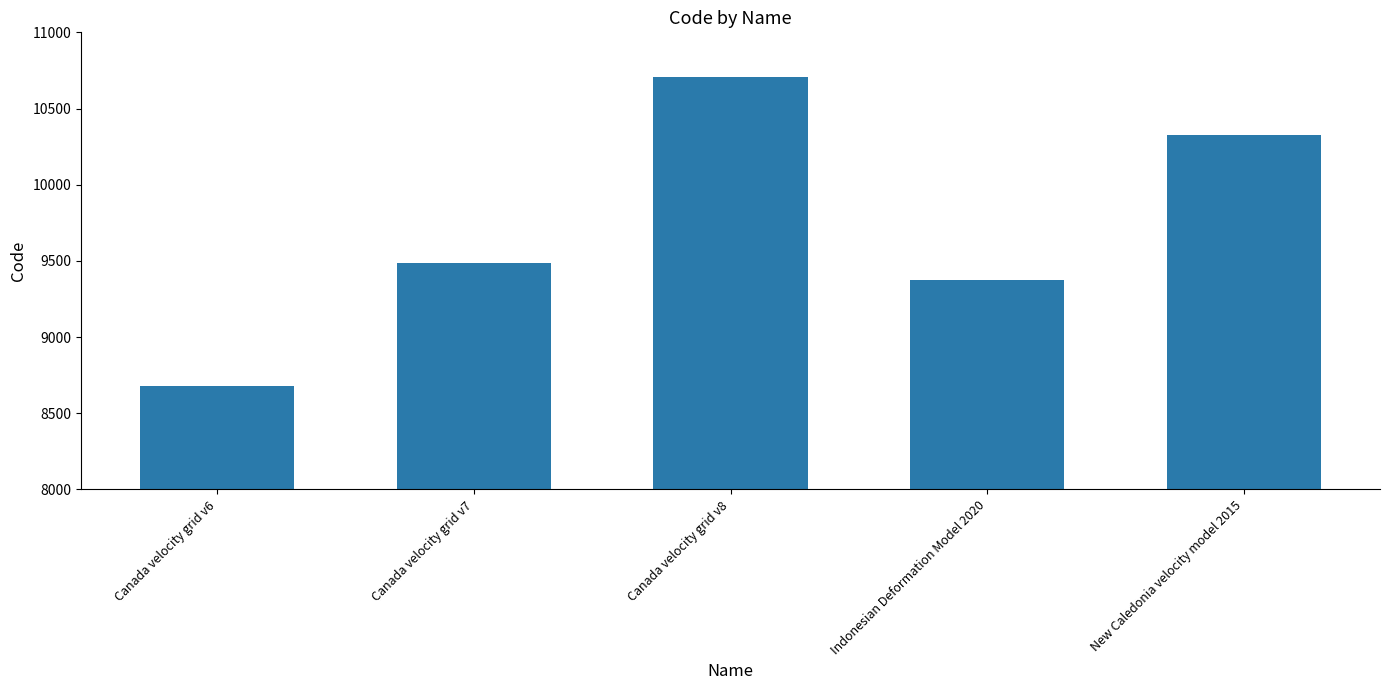

What is the label of the 1st bar from the left?

Canada velocity grid v6